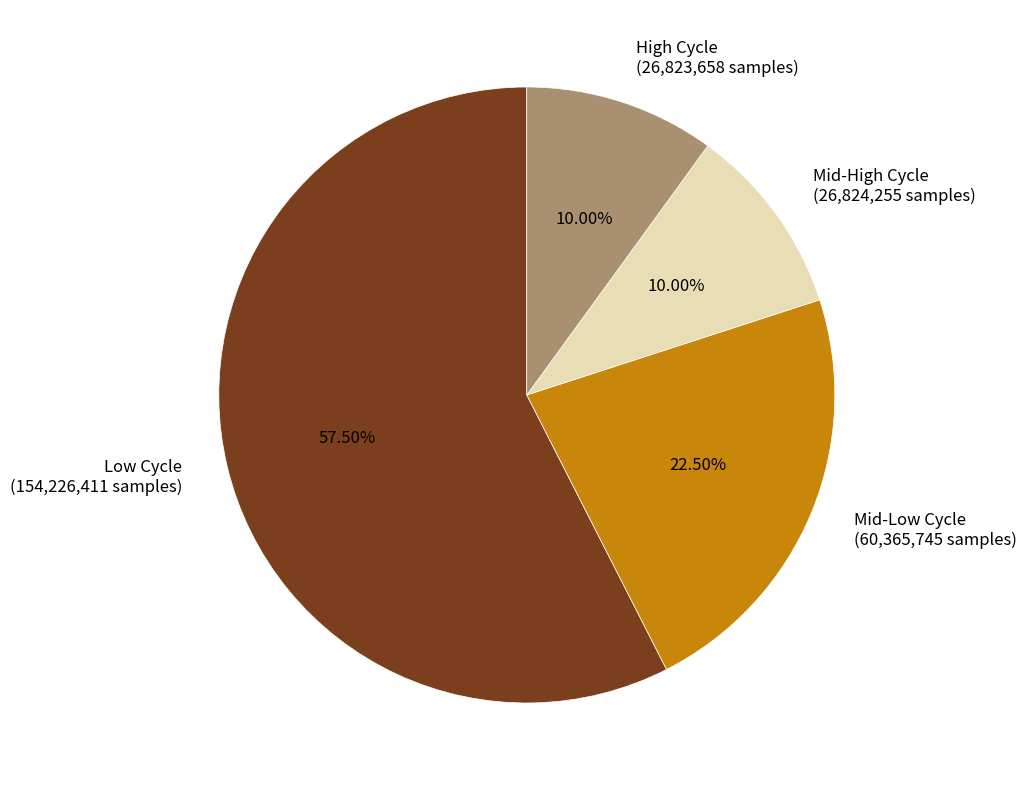

Is the sum of Low Cycle (154,226,411 samples) and Mid-High Cycle (26,824,255 samples) greater than half?

Yes